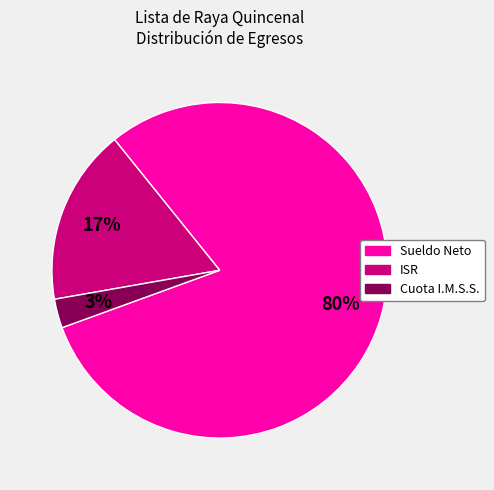

To the nearest percent, what is the difference between the largest and smallest slice percentages?

77%